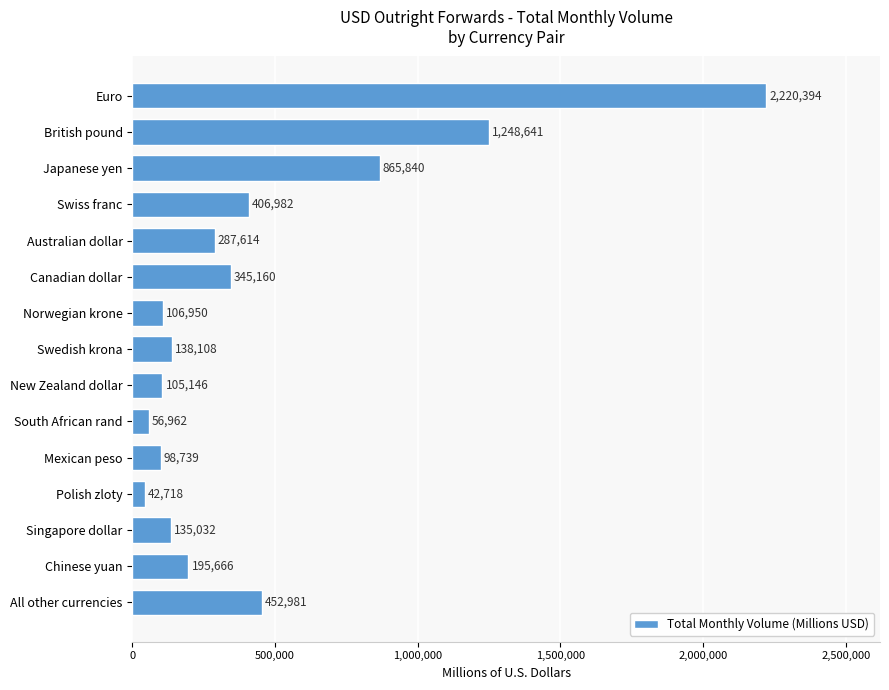

Count the number of categories in the chart.

15